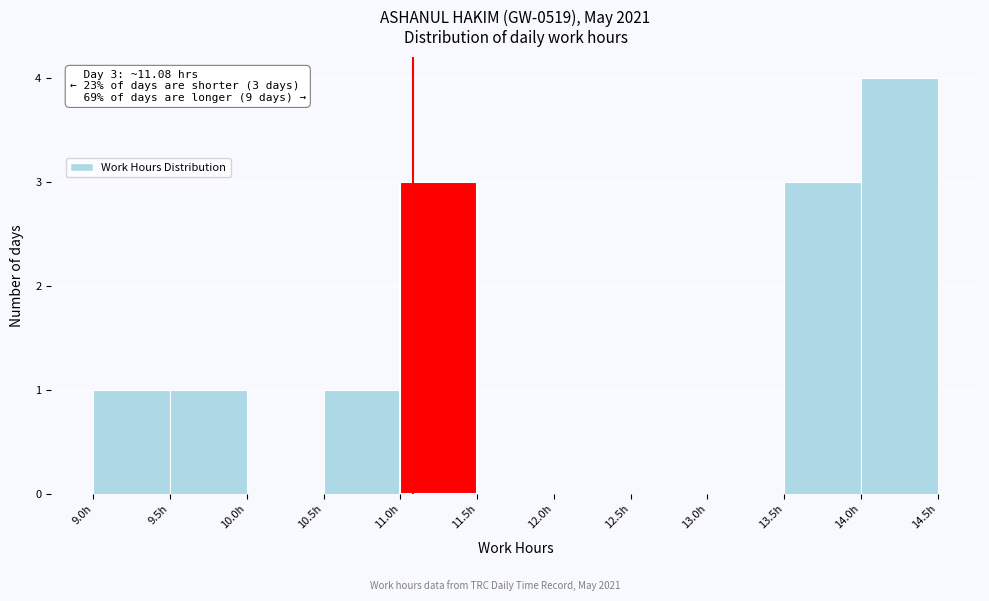

Over which range of the x-axis is the bar tallest?

14.0 to 14.5